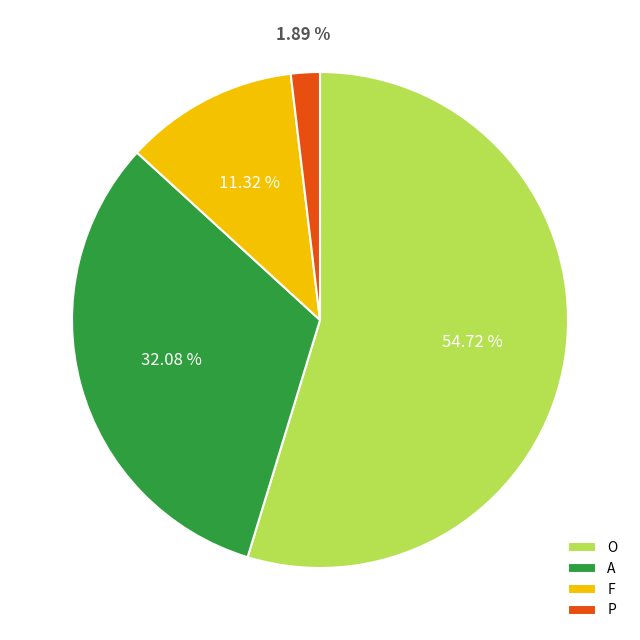

Rank the categories by value from lowest to highest.

P, F, A, O